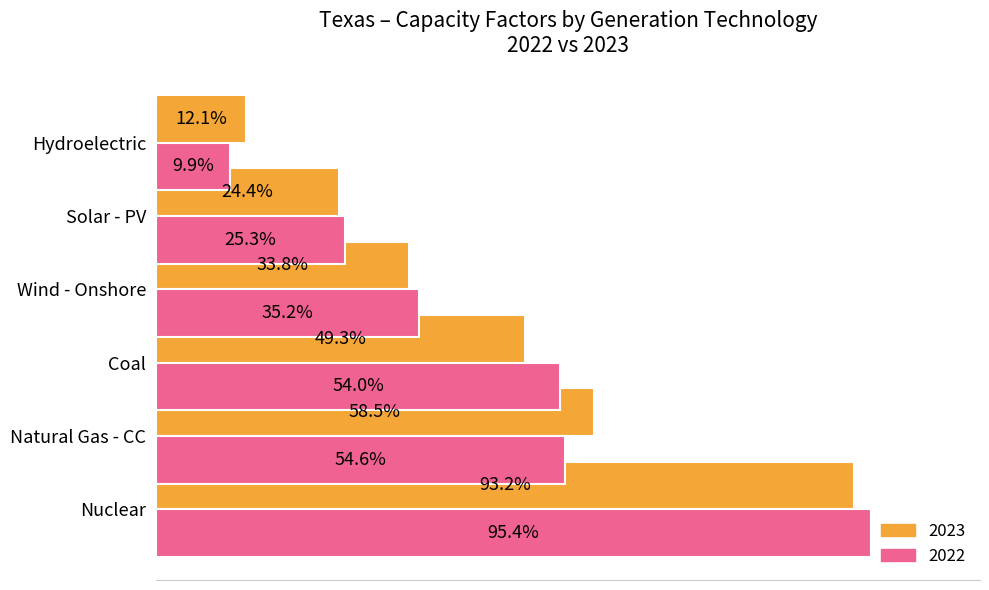

At which category is the sum across all series the highest?

Nuclear